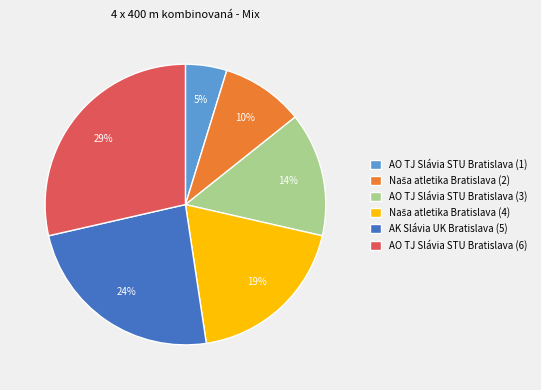

Do AO TJ Slávia STU Bratislava (1) and AK Slávia UK Bratislava (5) together represent more than half of the pie?

No